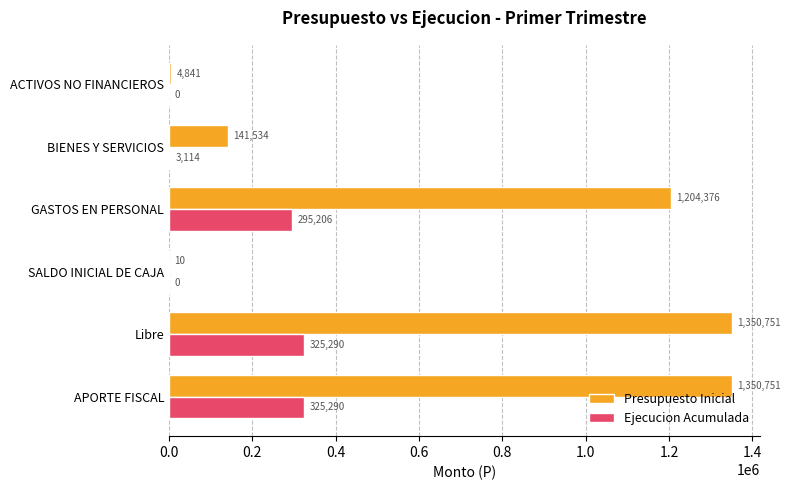

Is it true that Presupuesto Inicial equals 808796 at GASTOS EN PERSONAL?

False